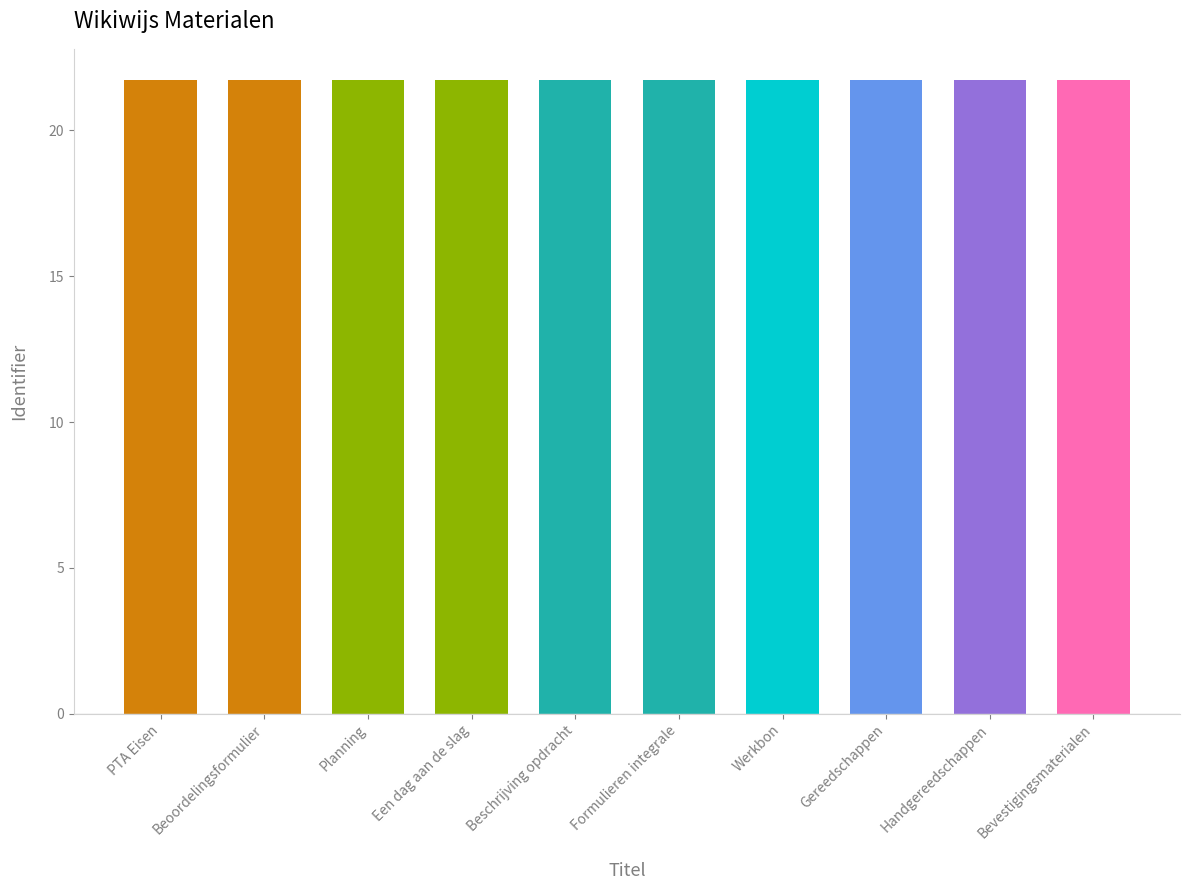

What is the sum of the values at Gereedschappen and Planning?

43.4